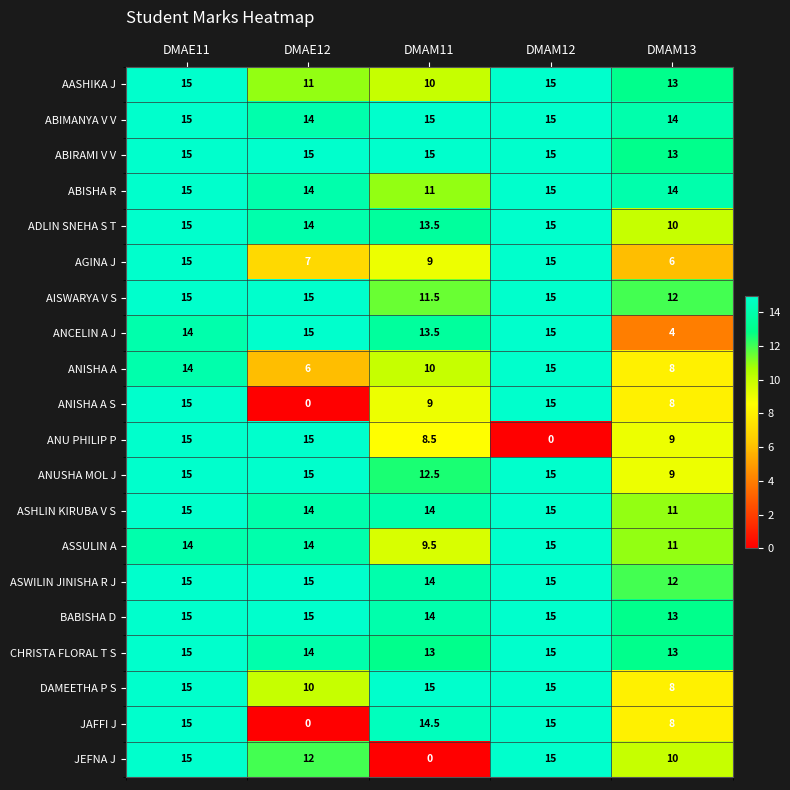

Which series changed the most between DMAM11 and DMAM13?

JEFNA J